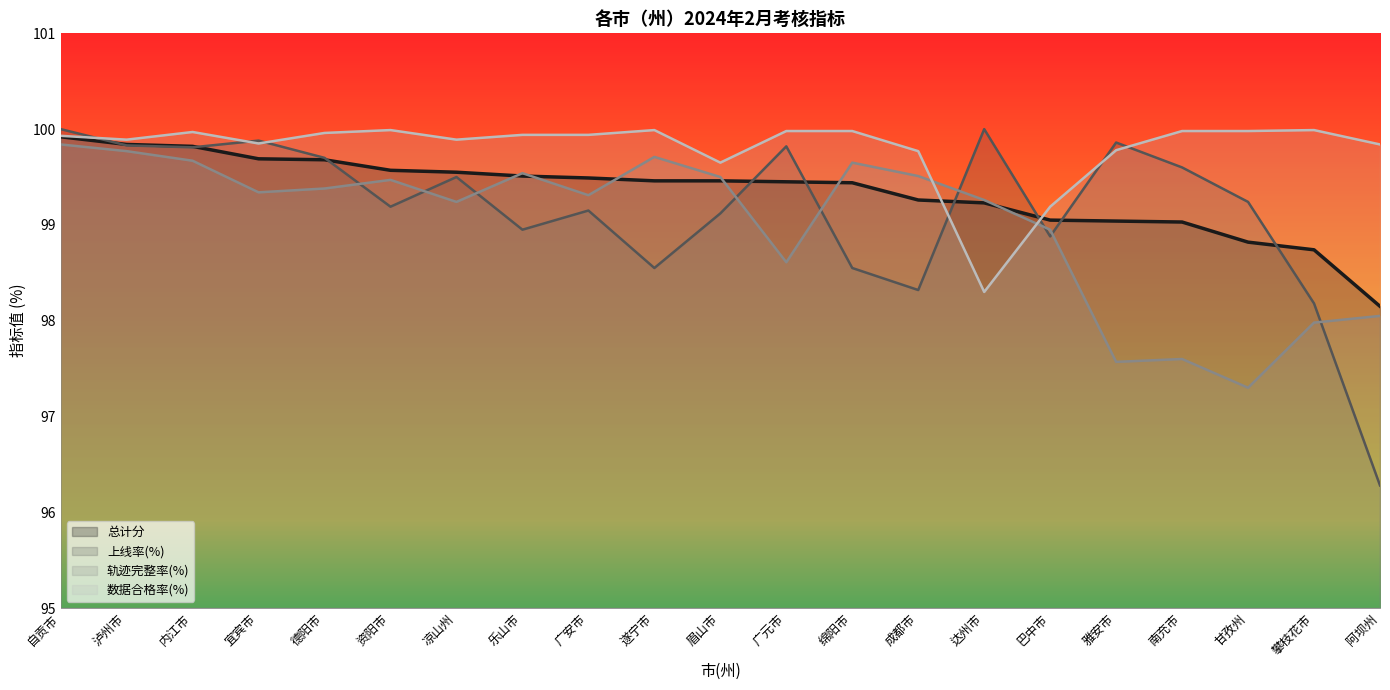

What is the spread (max minus min) of values at 眉山市?

0.5